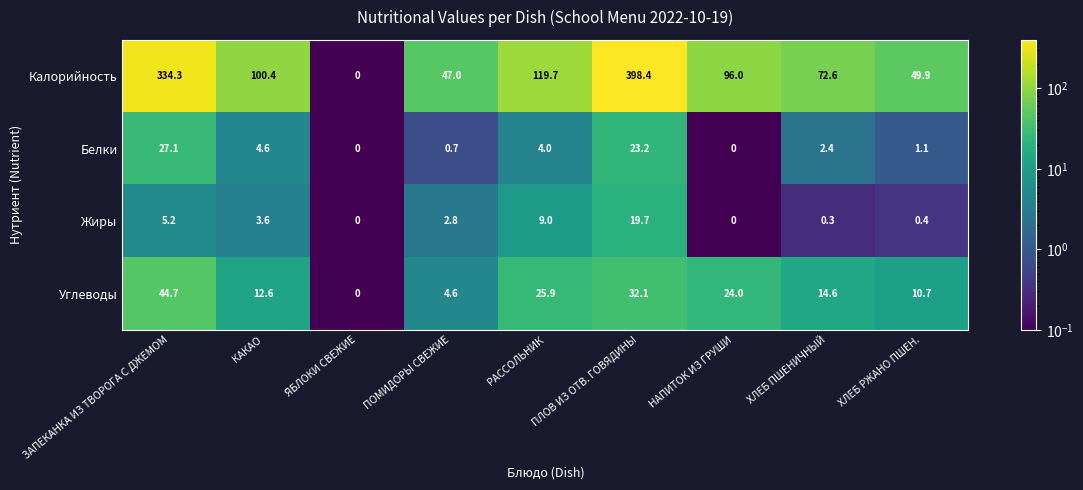

What is the difference between the second highest and minimum values in the Углеводы series?

32.1